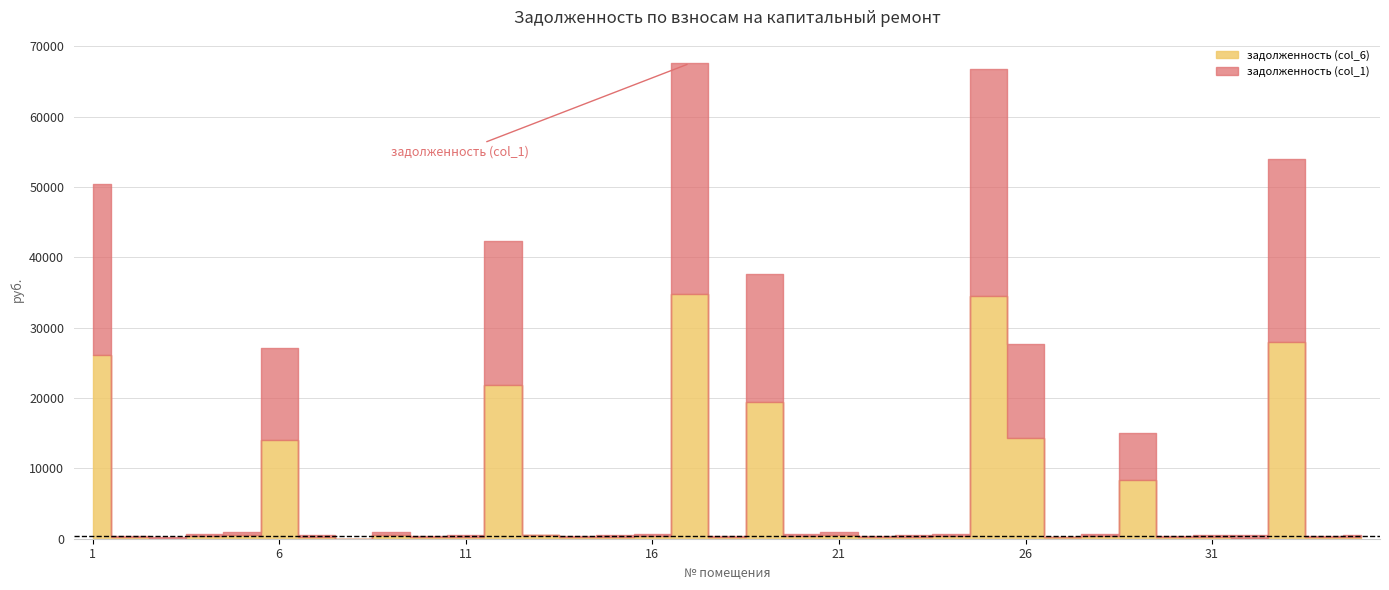

After their last crossing, which series has the higher values: задолженность (col_1) or задолженность (col_6)?

задолженность (col_1)